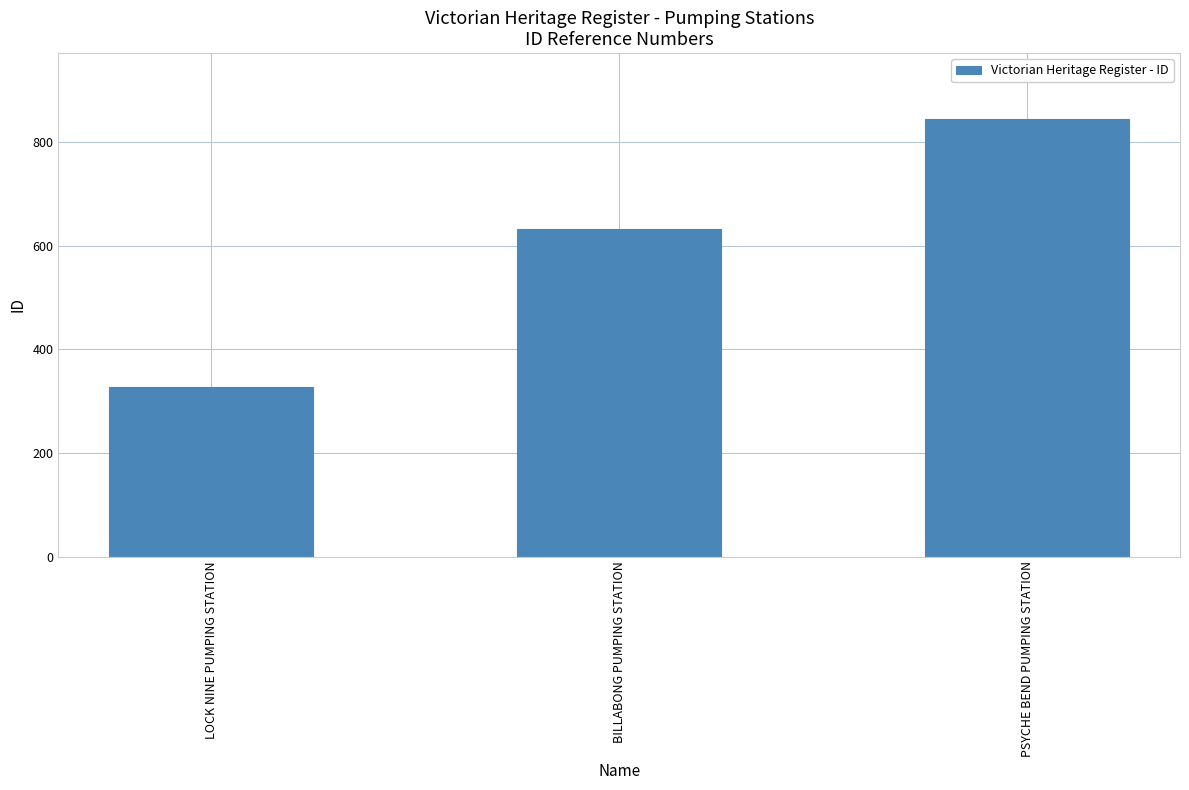

What is the ratio of the value at LOCK NINE PUMPING STATION to the value at BILLABONG PUMPING STATION?

0.5